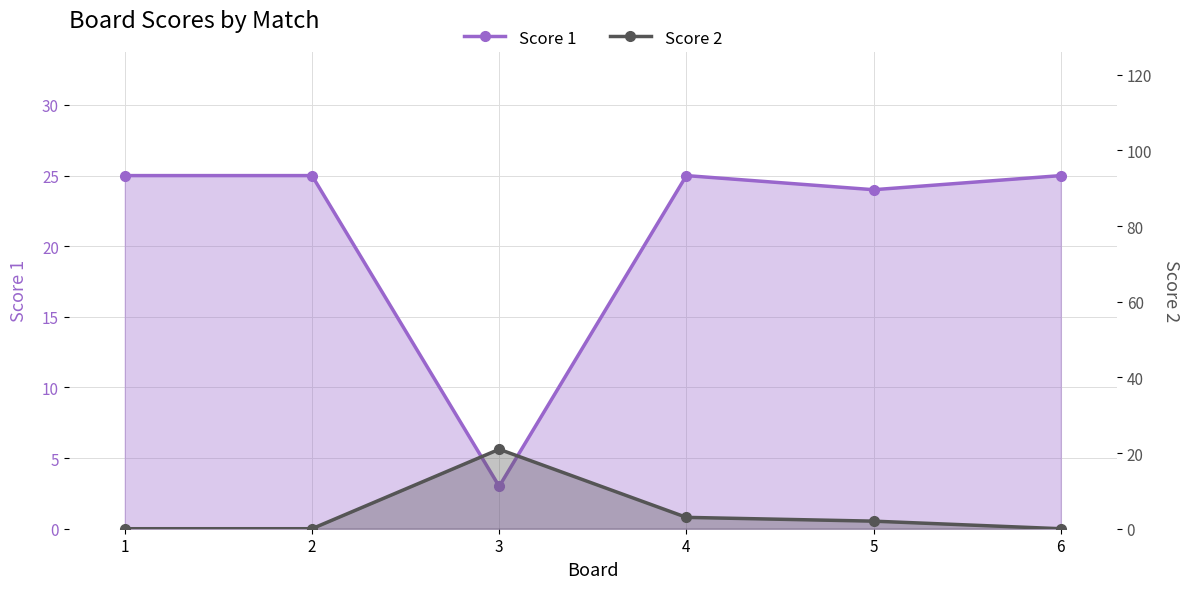

At which category does Score 1 reach its first local valley?

3